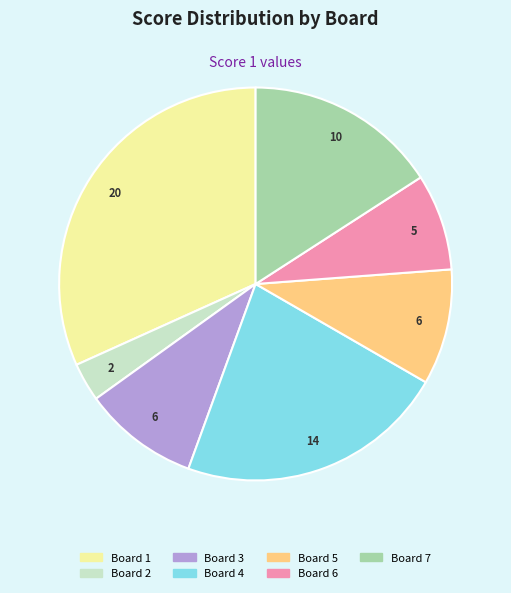

What is the ratio of the value at Board 3 to the value at Board 4?

0.4